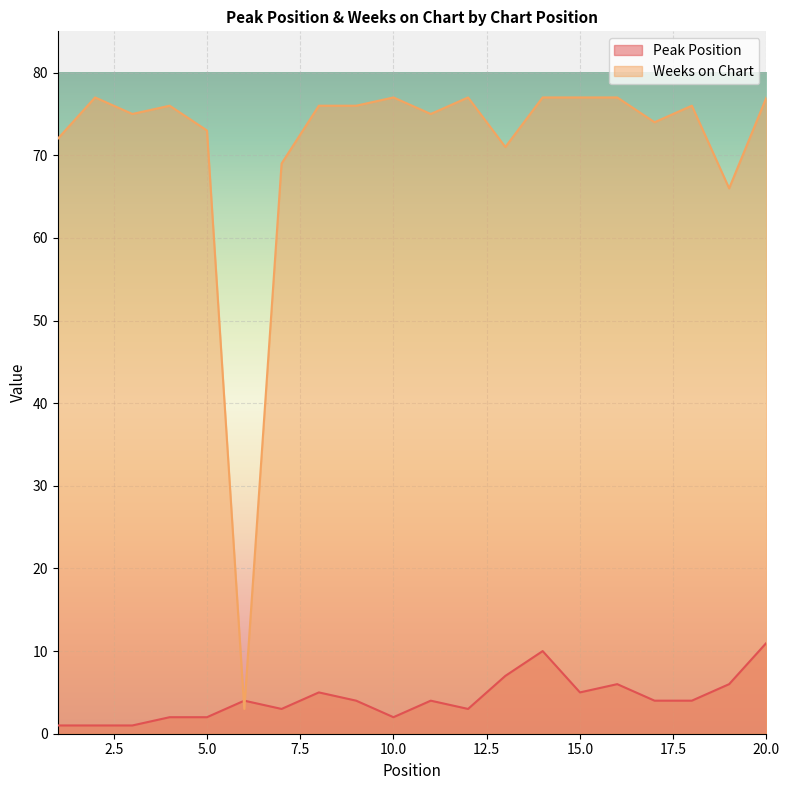

How many lines are shown in the chart?

2